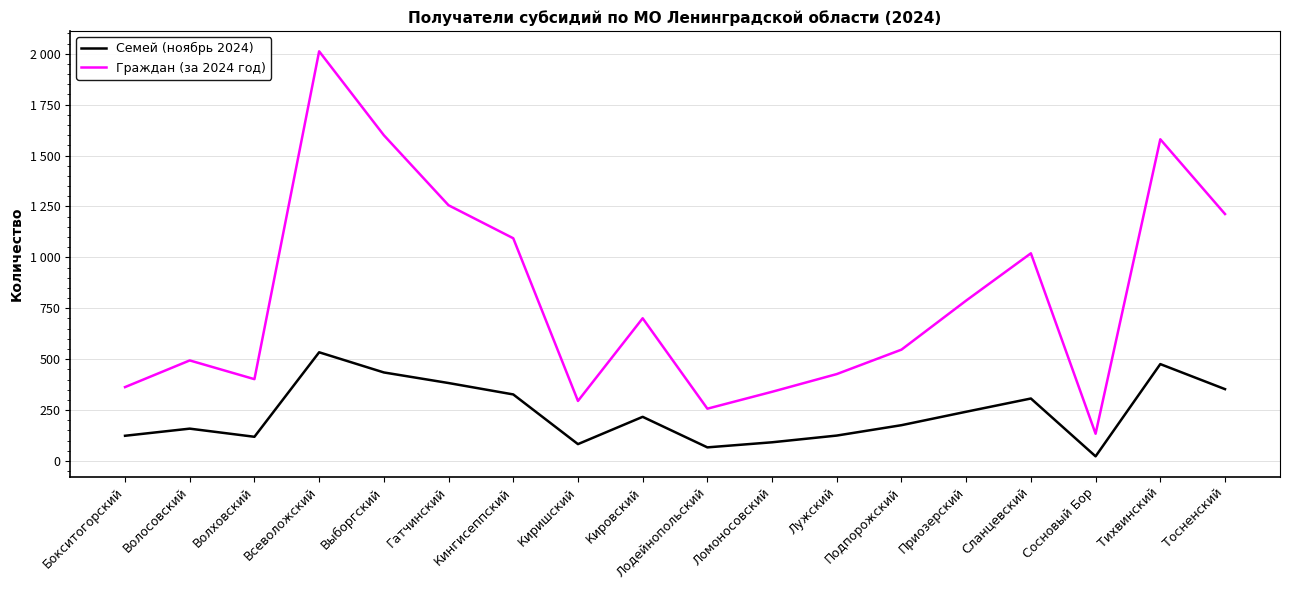

Between Бокситогорский and Сосновый Бор, which is larger?

Бокситогорский